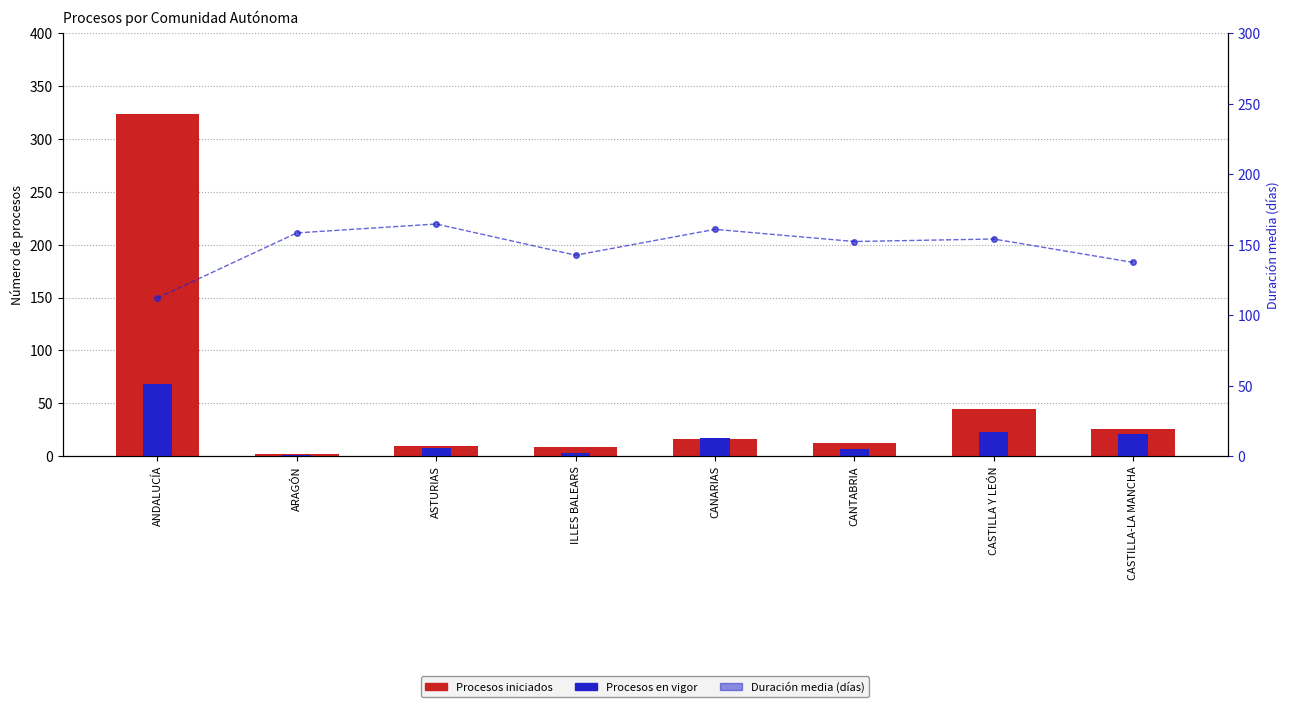

What is the label of the 8th bar from the right?

ANDALUCÍA